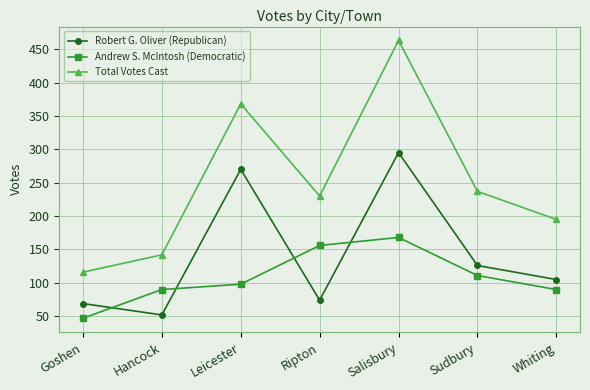

At how many categories does at least one series exceed 74?

7